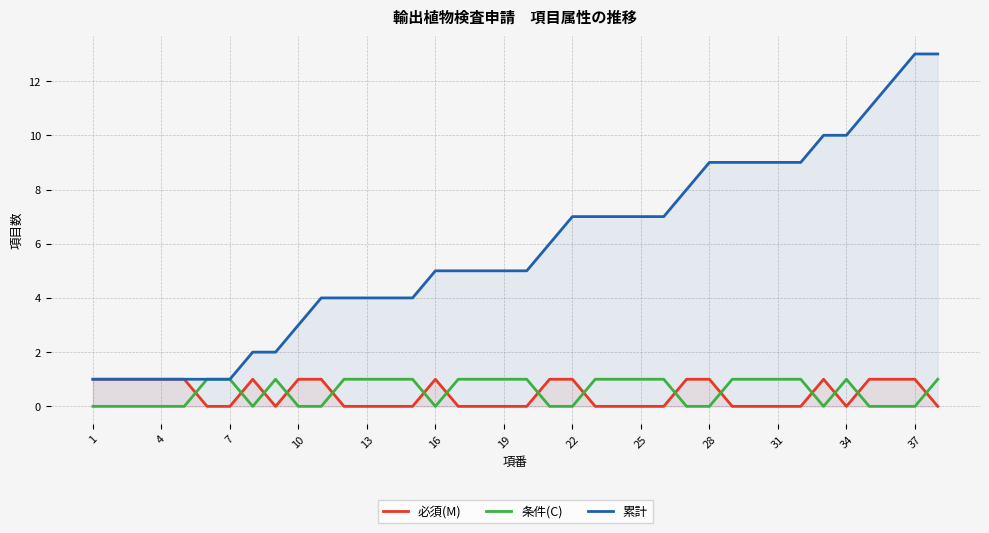

Which series has the largest total across all categories?

累計